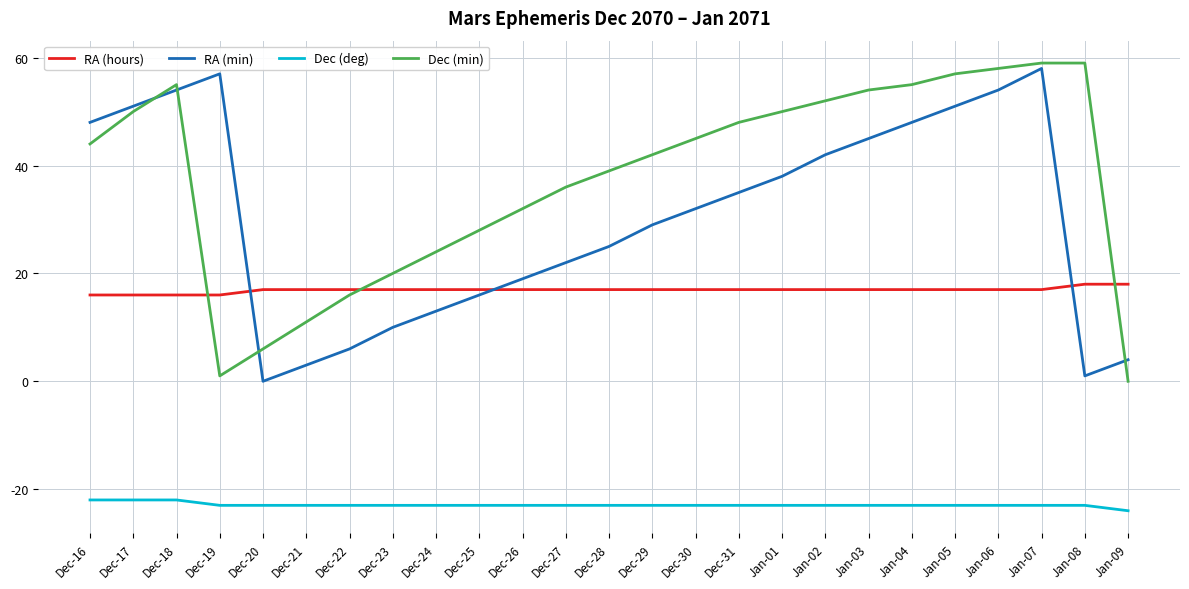

At which category is the sum across all series the highest?

Jan-07